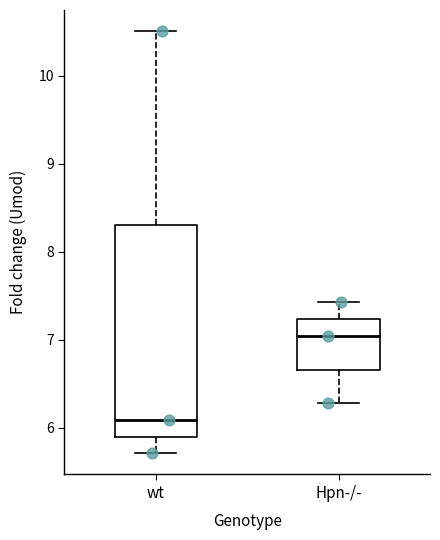

Where does the lower whisker of the box for wt end on the y-axis? The values are not printed on the chart, so give them approximately, as read against the axis.

5.7